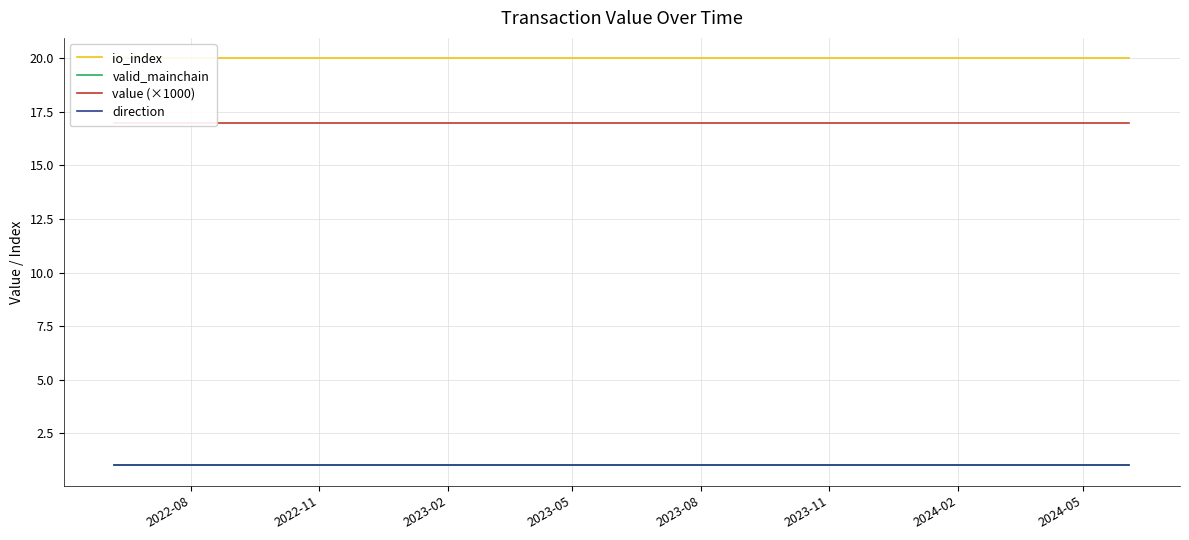

Which series has the widest spread of values?

io_index